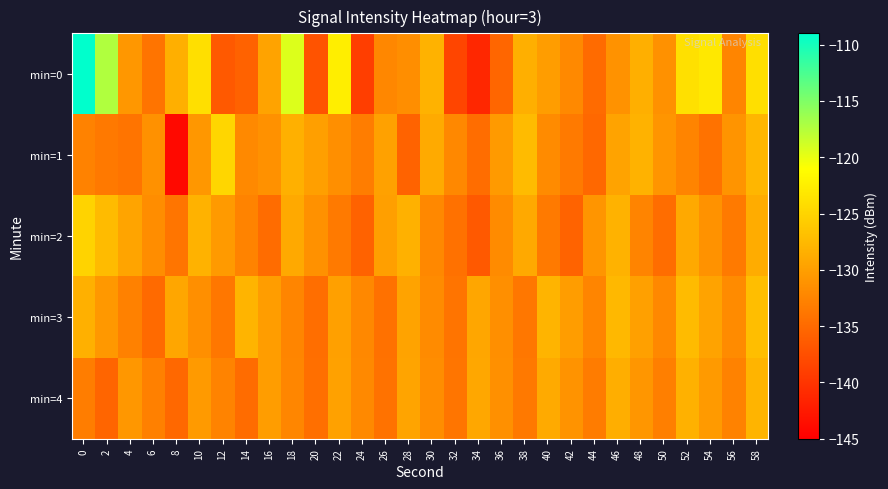

Rank the series by their maximum value, from highest to lowest.

min=0, min=1, min=2, min=3, min=4